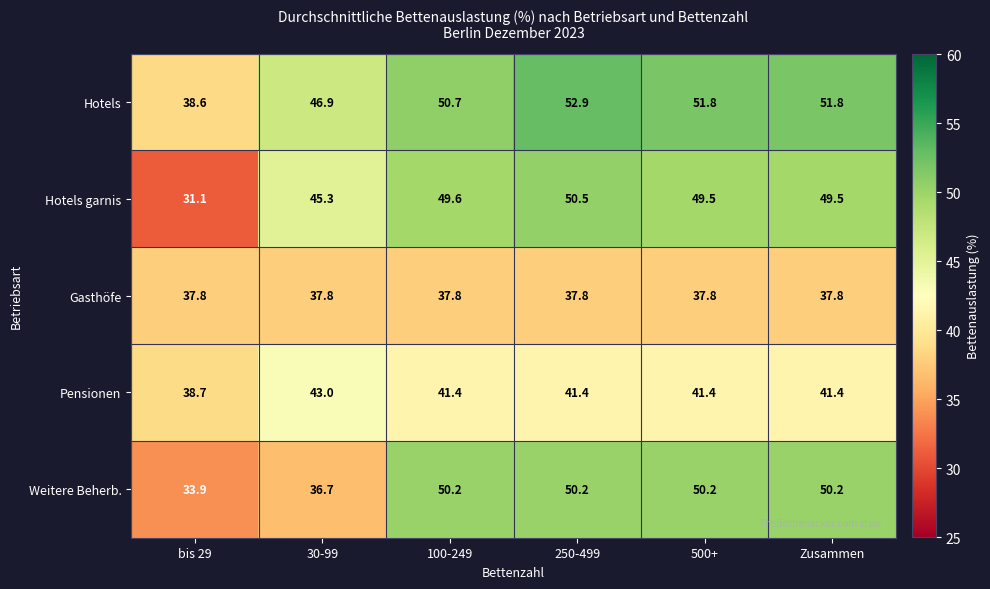

What is the total value across all series at 100-249?

229.7